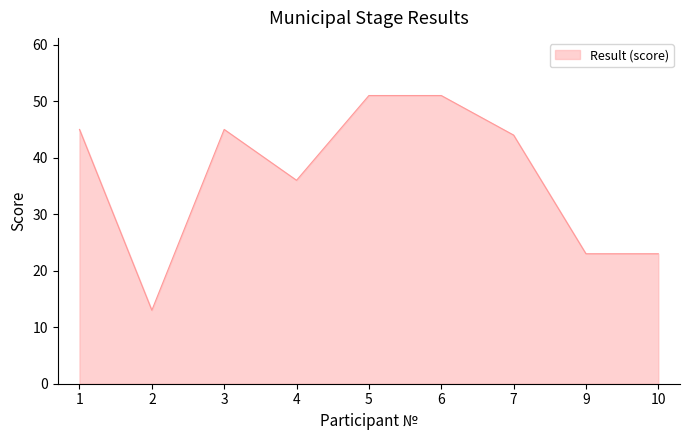

What is the change in value from 4 to 5?

+15